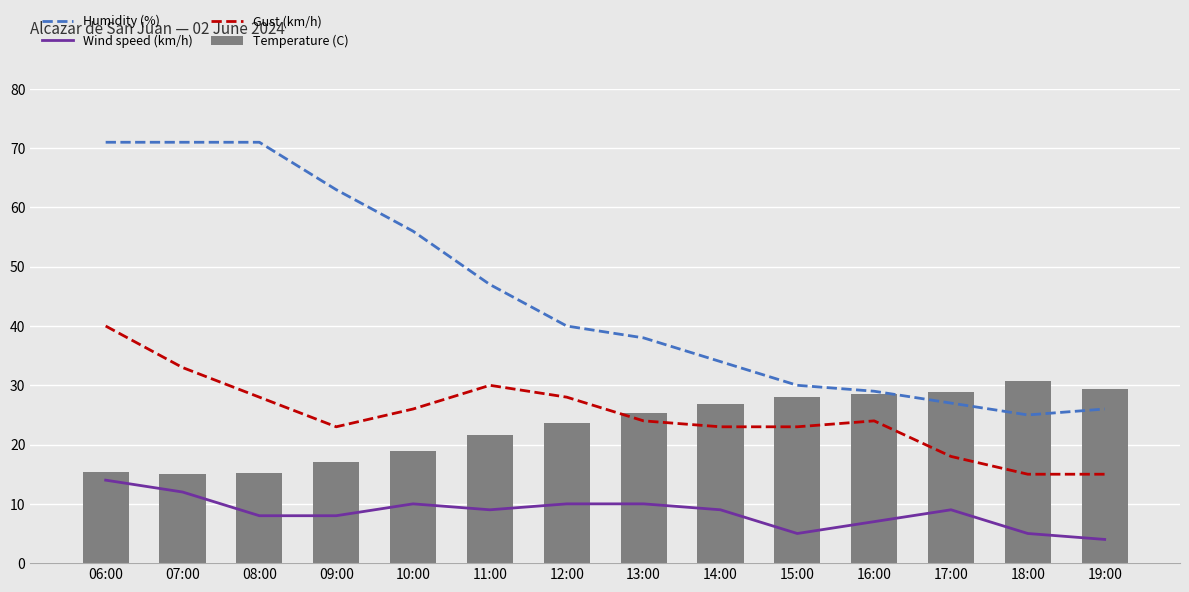

What is the label of the 10th bar from the right?

10:00